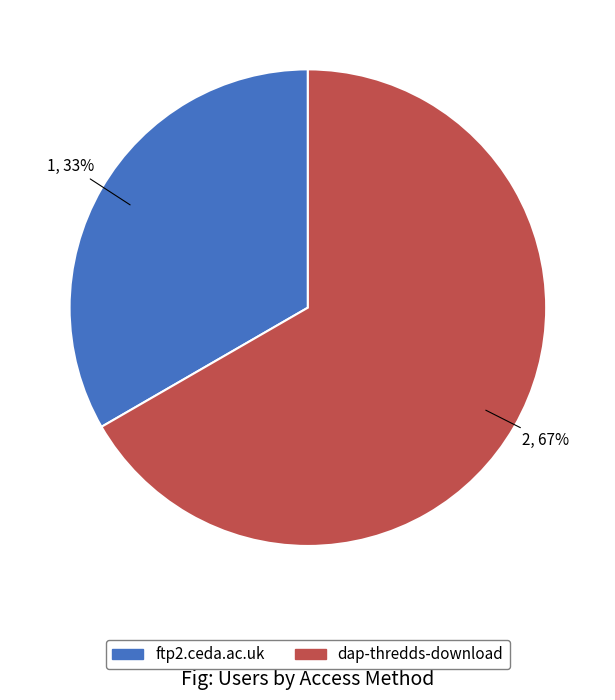

The ftp2.ceda.ac.uk slice represents 28% of the pie. True or false?

False